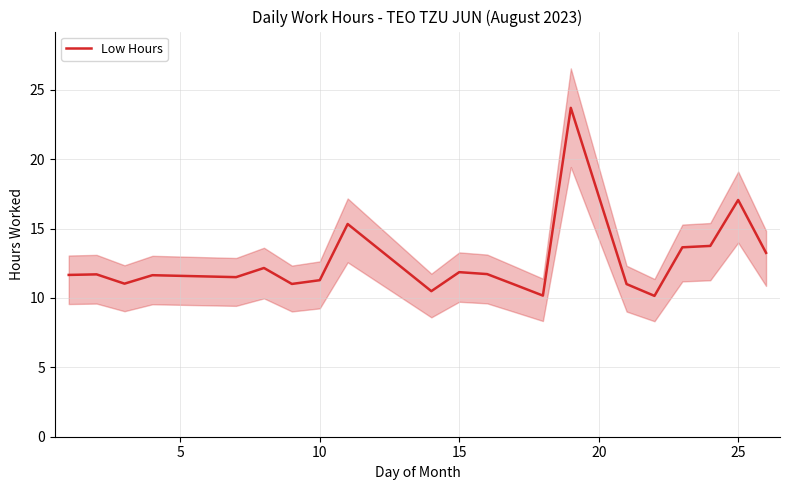

True or false: there are more than 0 points higher than both neighbors.

True